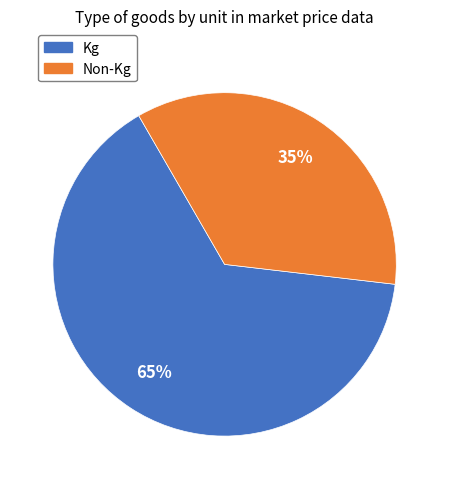

Is the sum of Kg and Non-Kg greater than half?

Yes